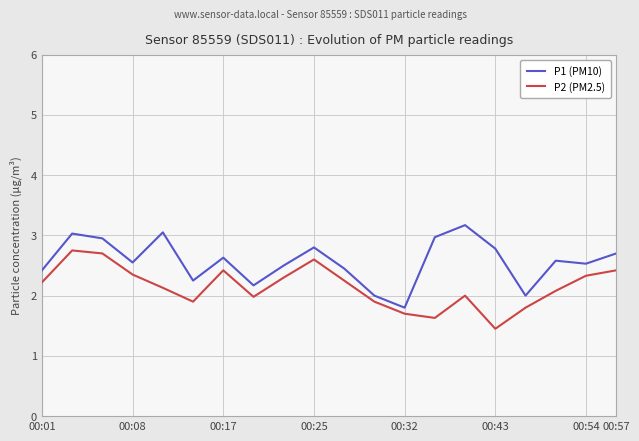

Rank the series by their maximum value, from highest to lowest.

P1 (PM10), P2 (PM2.5)